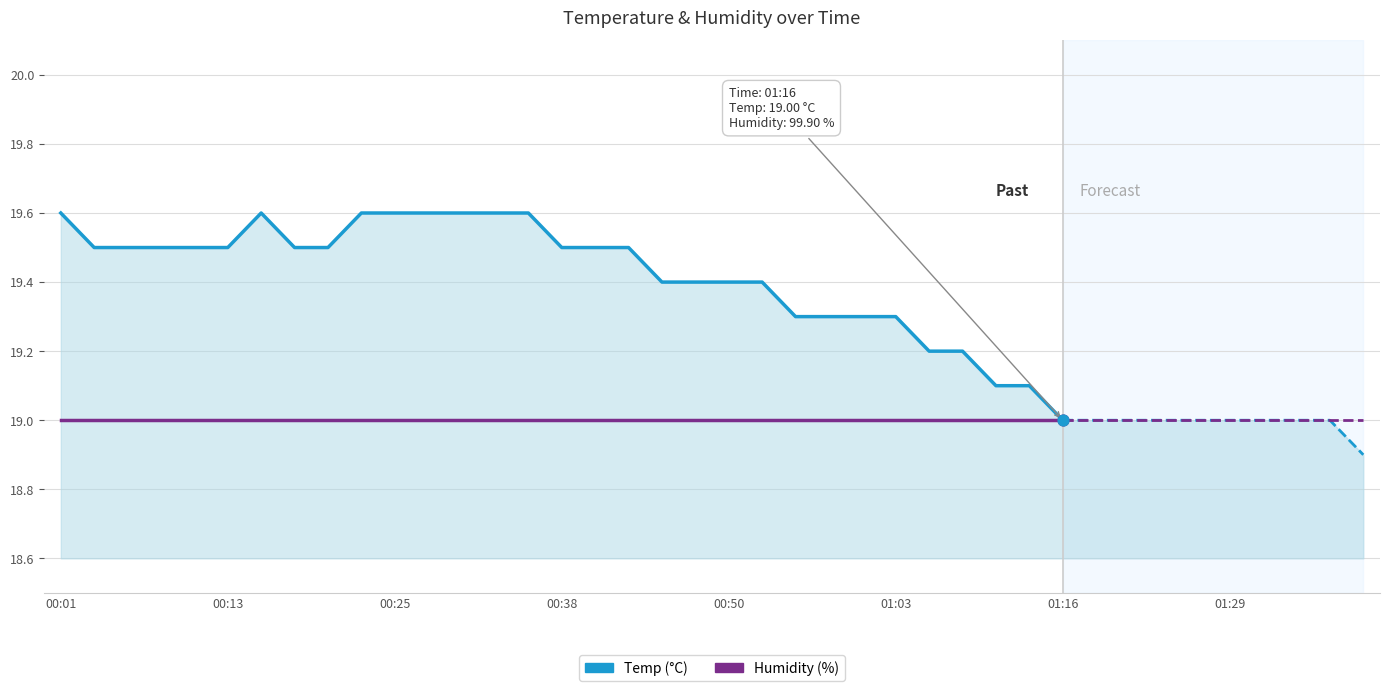

Which series has the largest total across all categories?

Temp